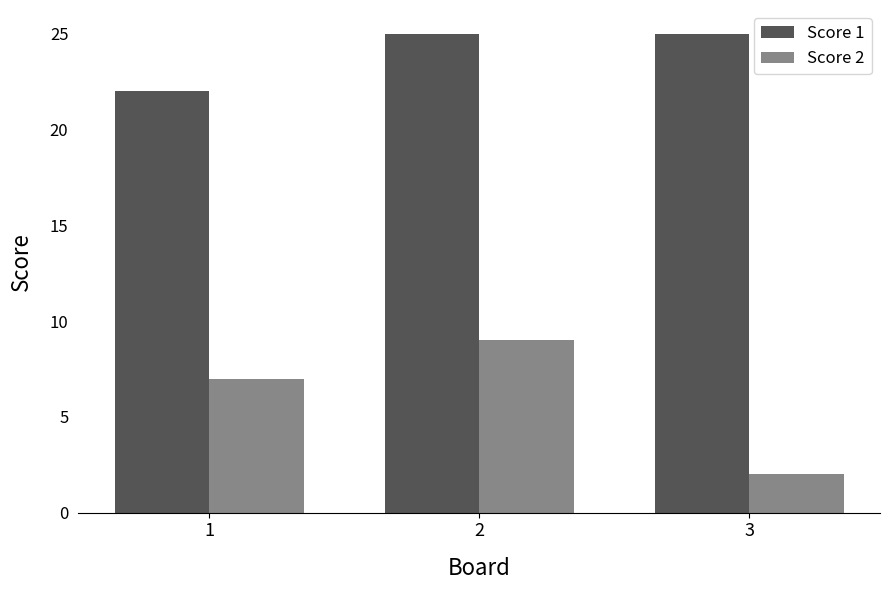

What is the sum of the Score 1 values at 1 and 2?

47